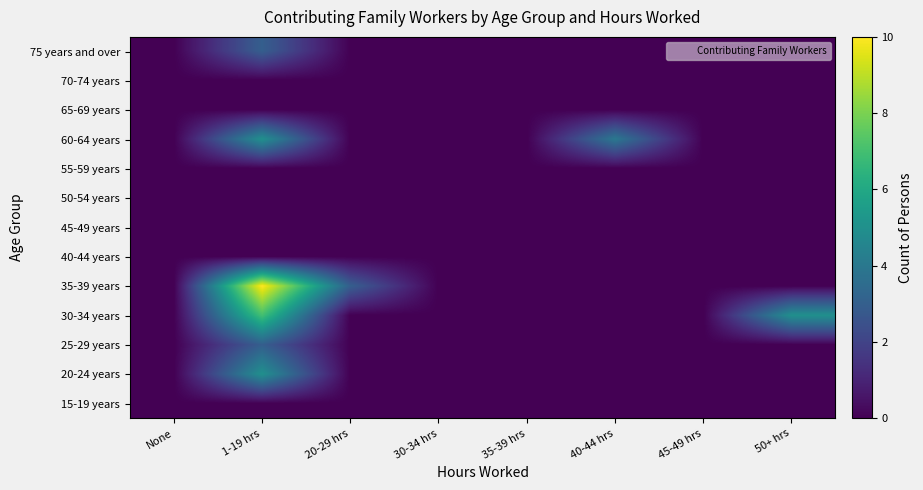

At which category does the chart reach its minimum across all series?

None